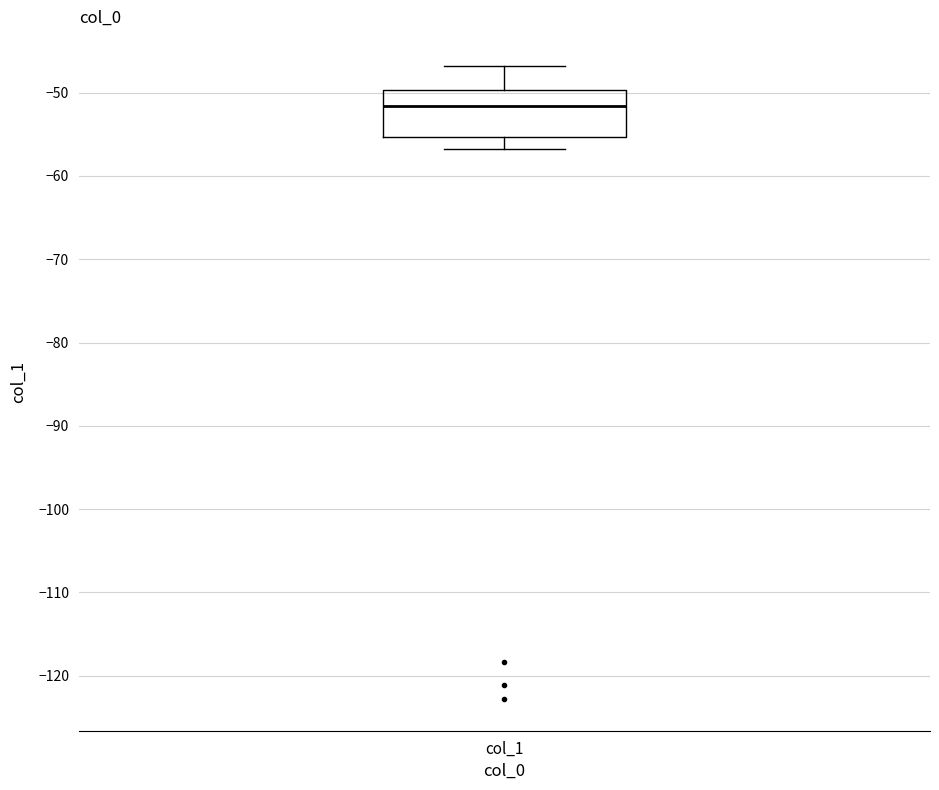

Where does the median line of the box for col_1 sit on the y-axis? The values are not printed on the chart, so give them approximately, as read against the axis.

-52